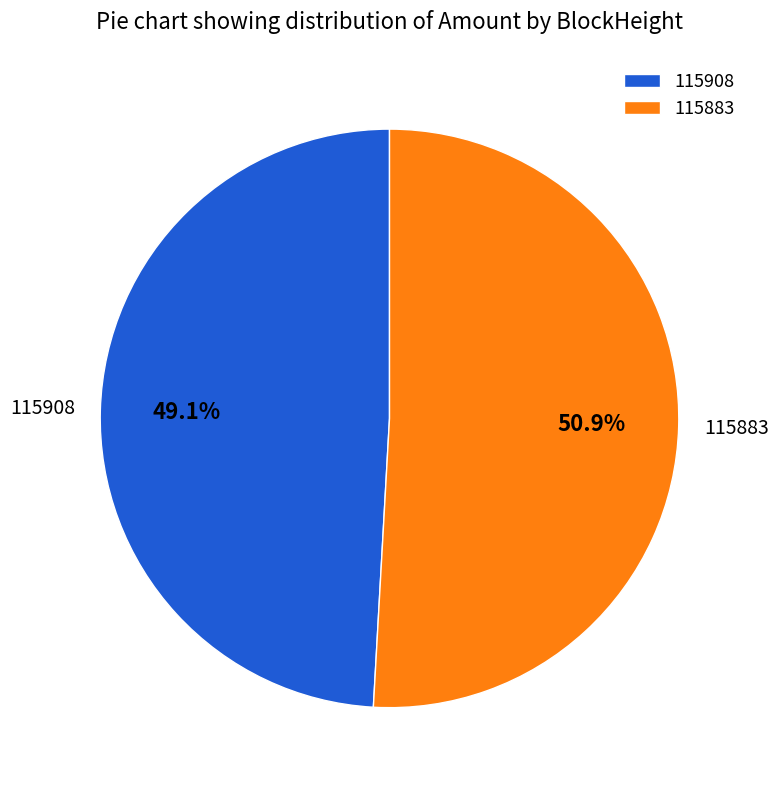

Combined, what portion of the pie is 115883 and 115908?

100.0%